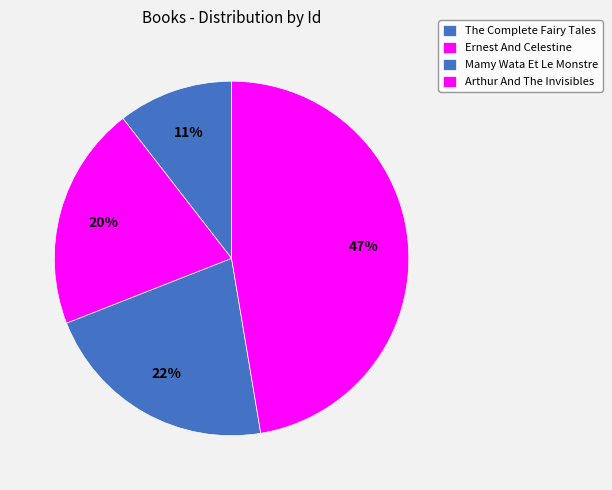

Is the sum of Ernest And Celestine and Mamy Wata Et Le Monstre greater than half?

No